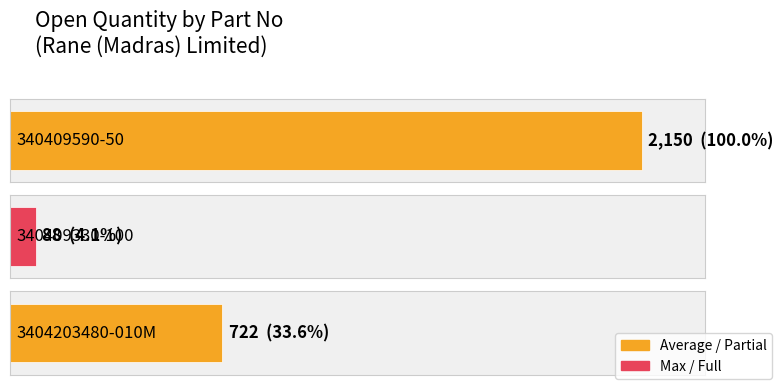

What is the smallest value displayed?

88